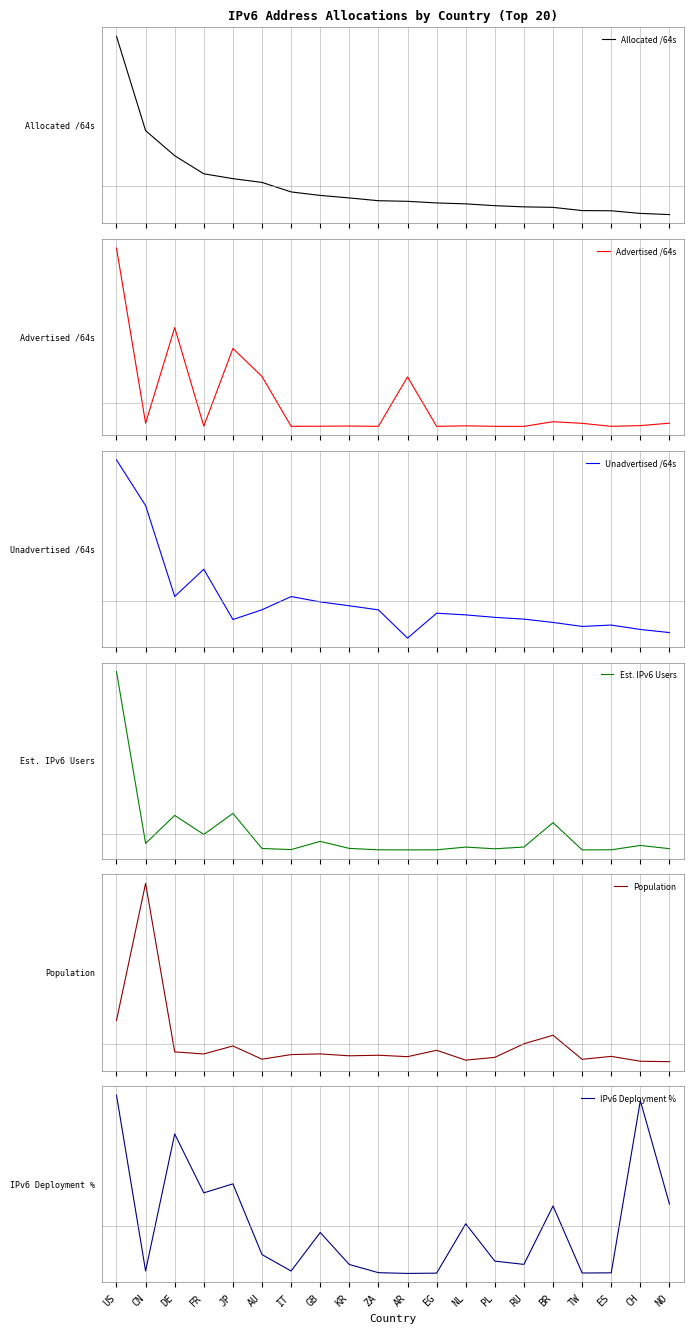

The Est. IPv6 Users series shows 0.1 at JP. True or false?

True